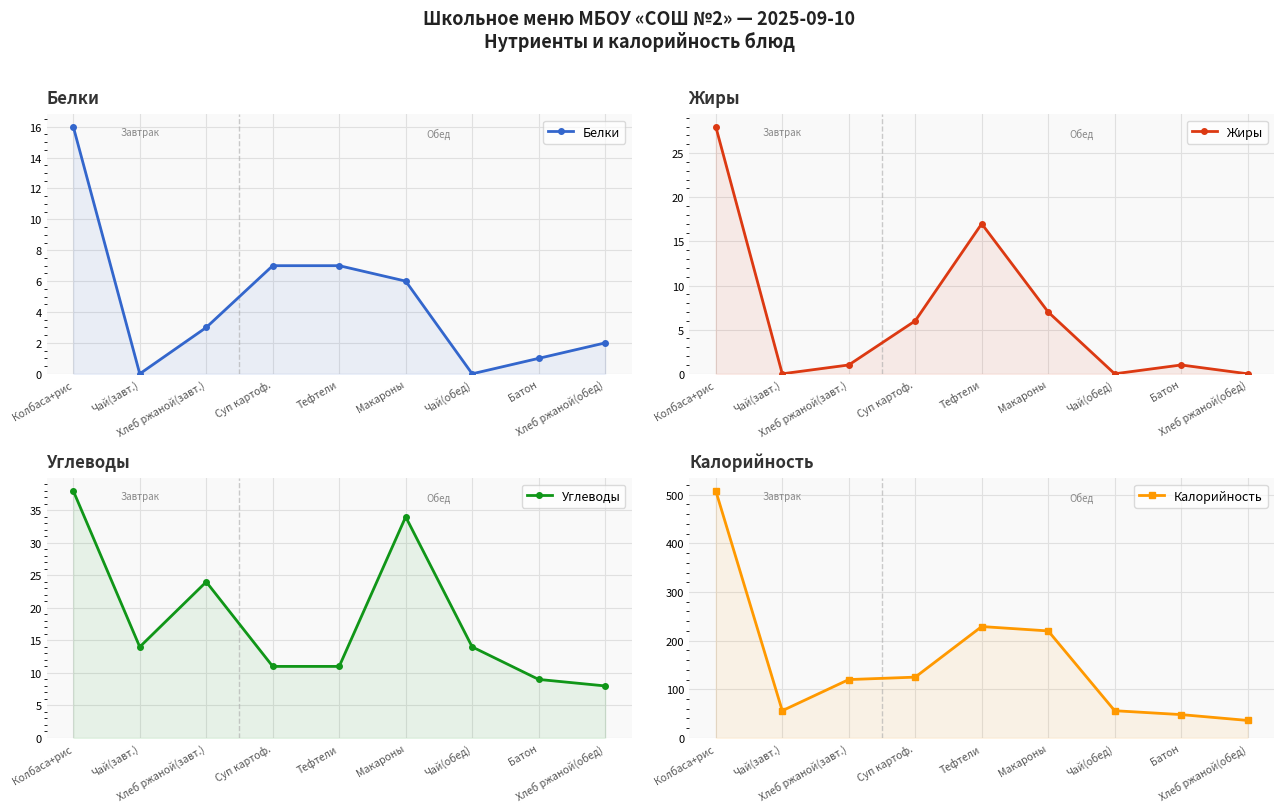

Count the number of data series in this chart.

4